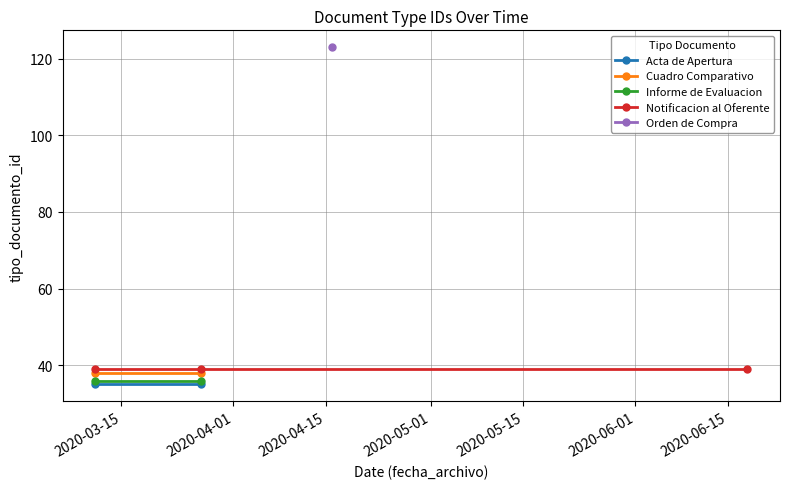

Is this an area chart (filled region under the line)?

No